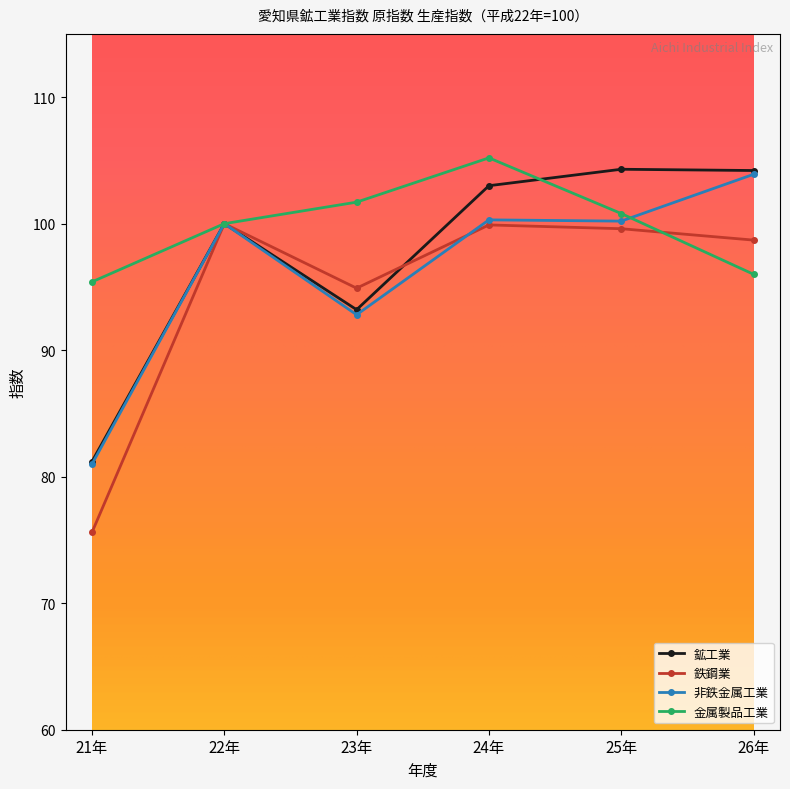

What position from the left is 26年?

6